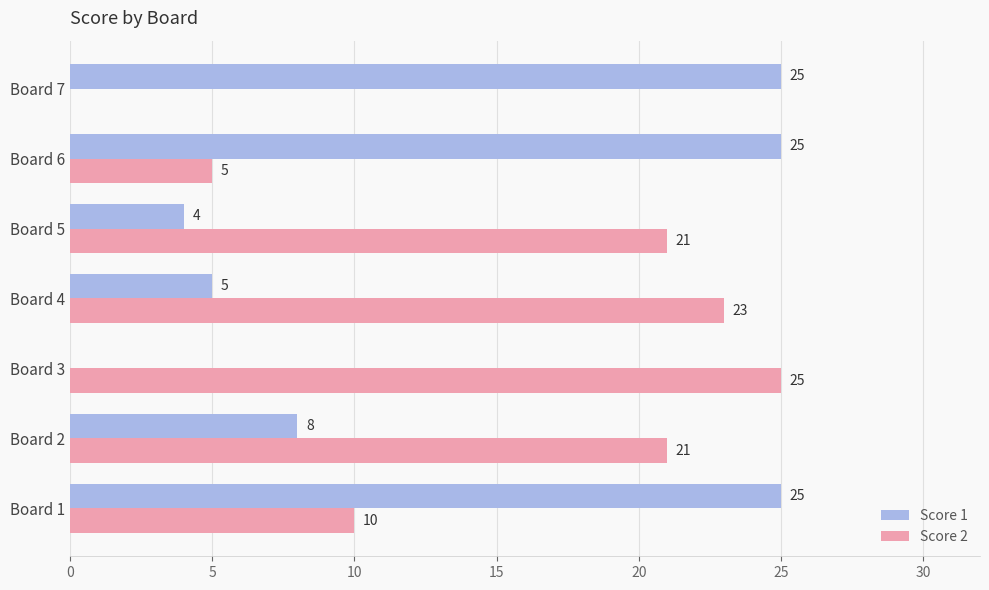

What is the maximum value shown in the chart?

25